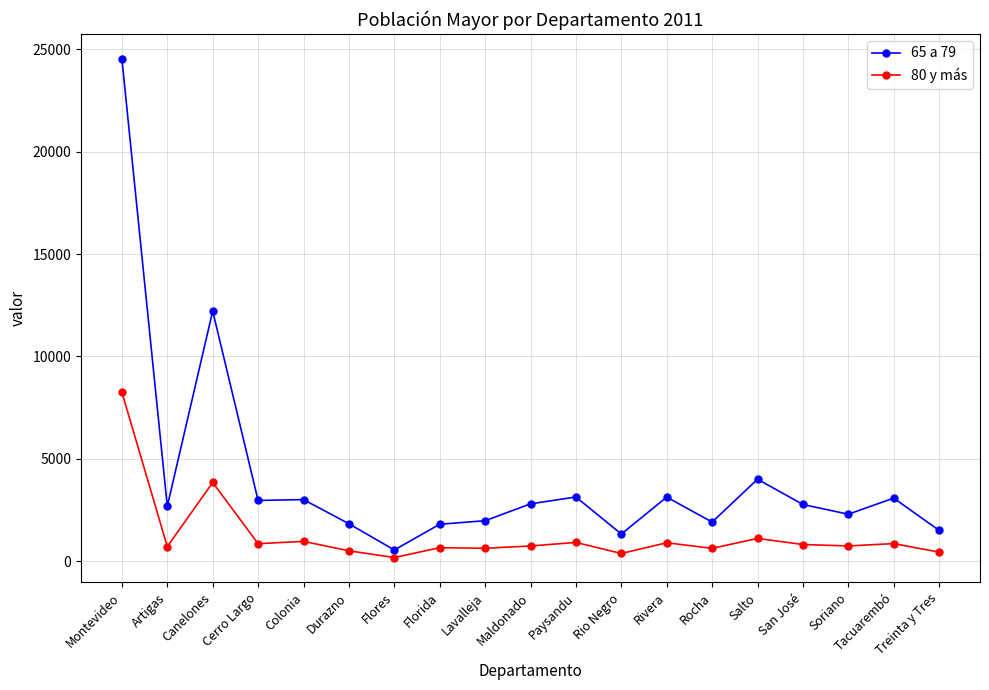

Is it true that 65 a 79 equals 4898 at Paysandu?

False